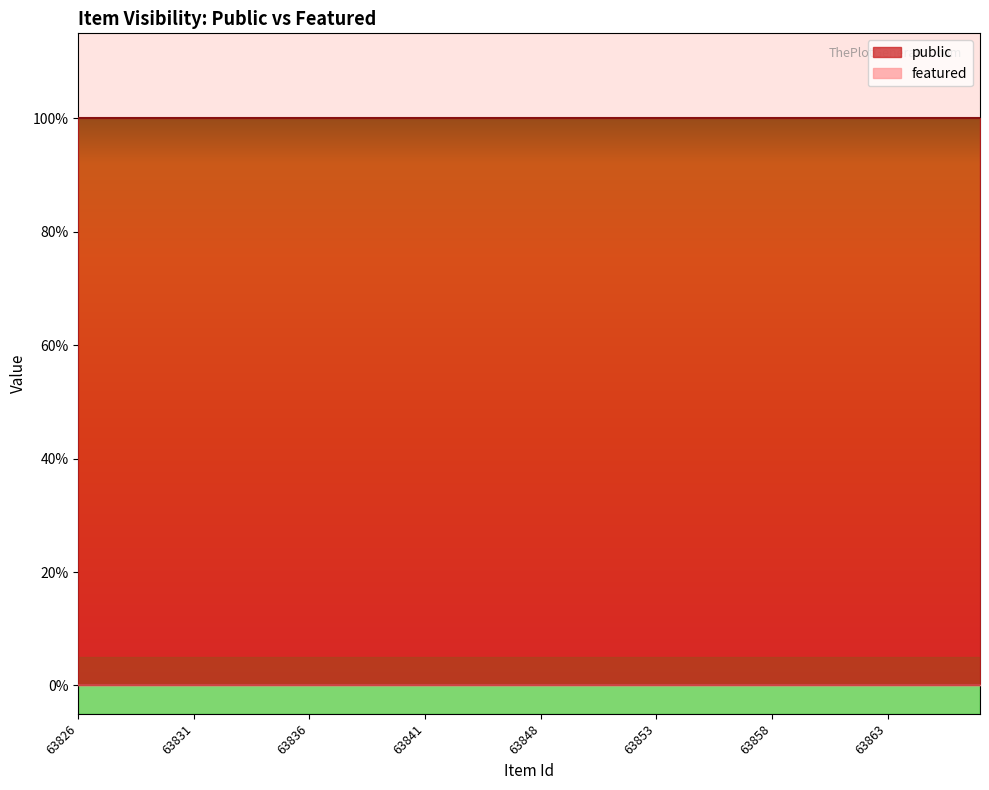

Rank the series at 63847 from lowest to highest value.

featured, public